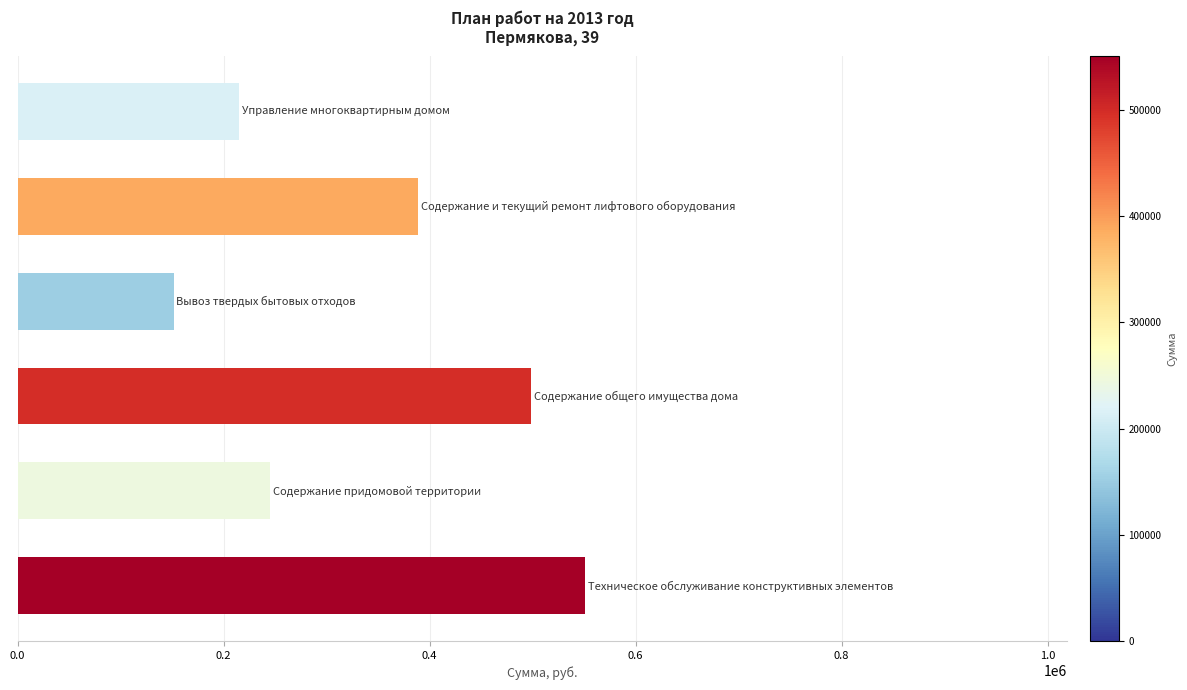

How many bars are there in total?

6